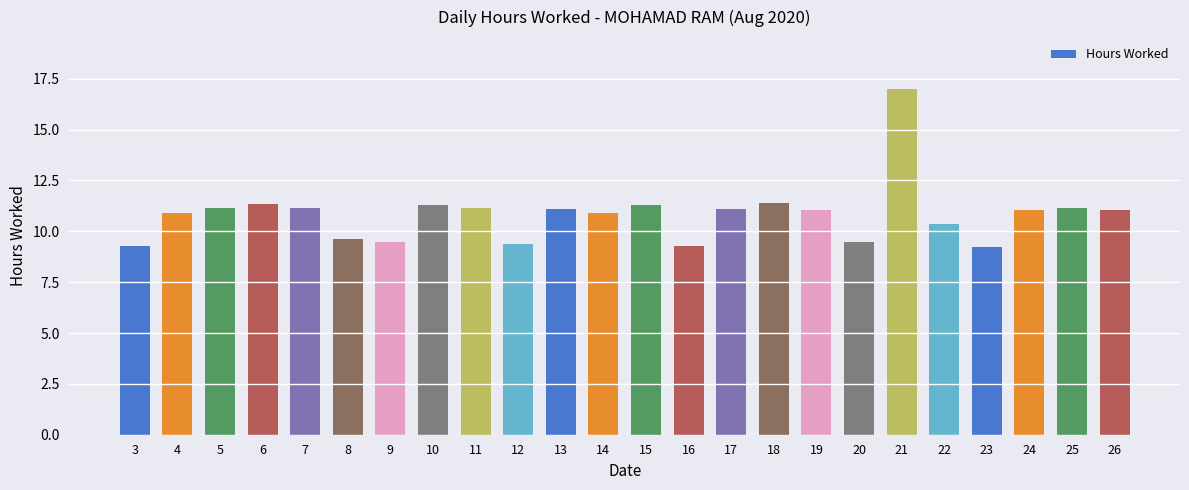

What is the smallest value displayed?

9.2